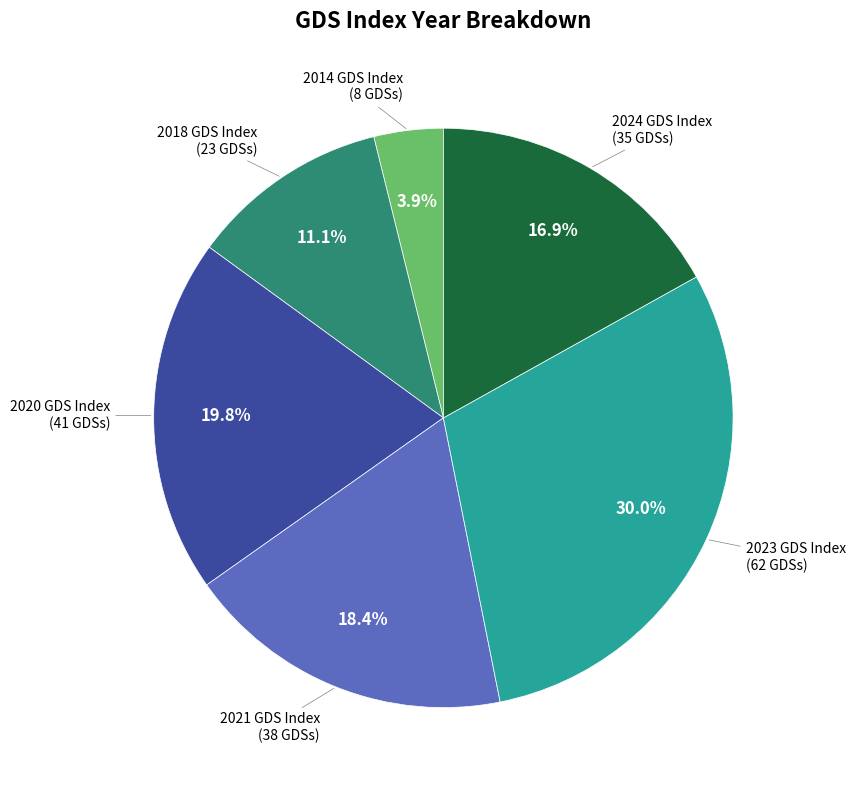

Is there a majority slice in this chart?

No